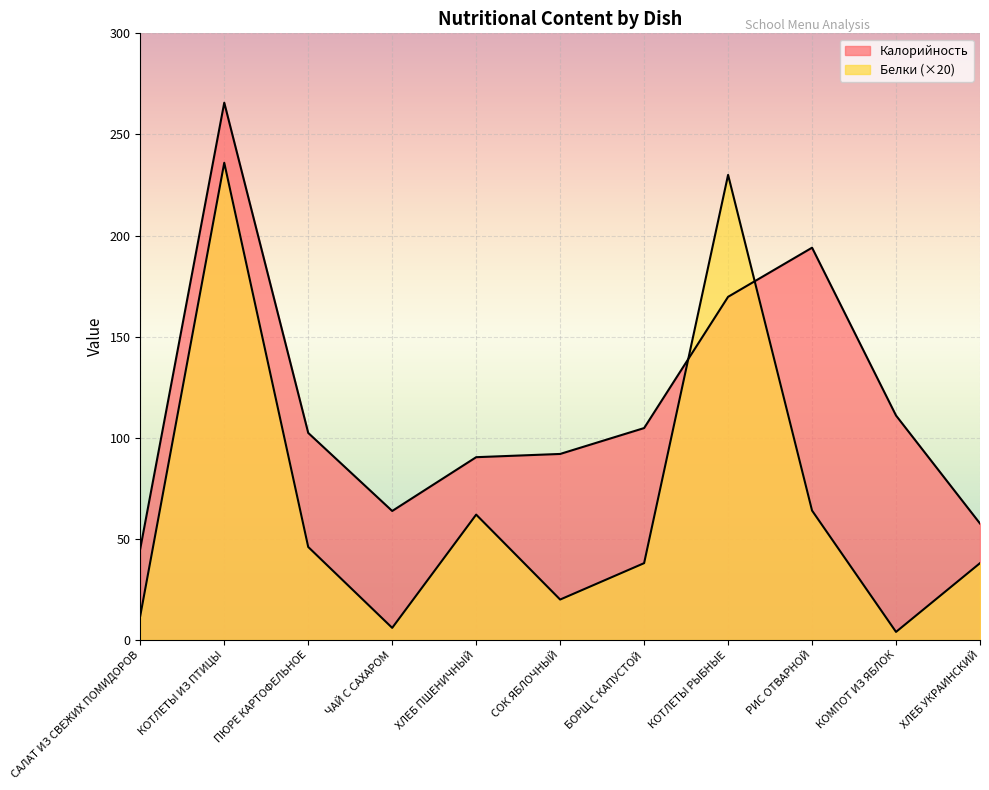

Rank the series by their average value, from highest to lowest.

Калорийность, Белки